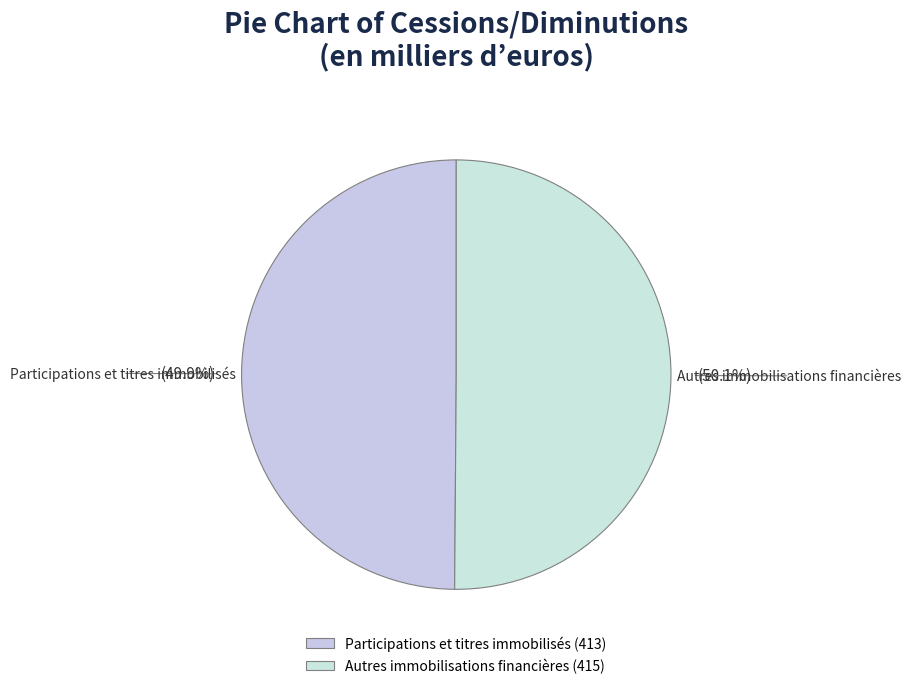

Is it true that Participations et titres immobilisés is 50% of the pie?

True